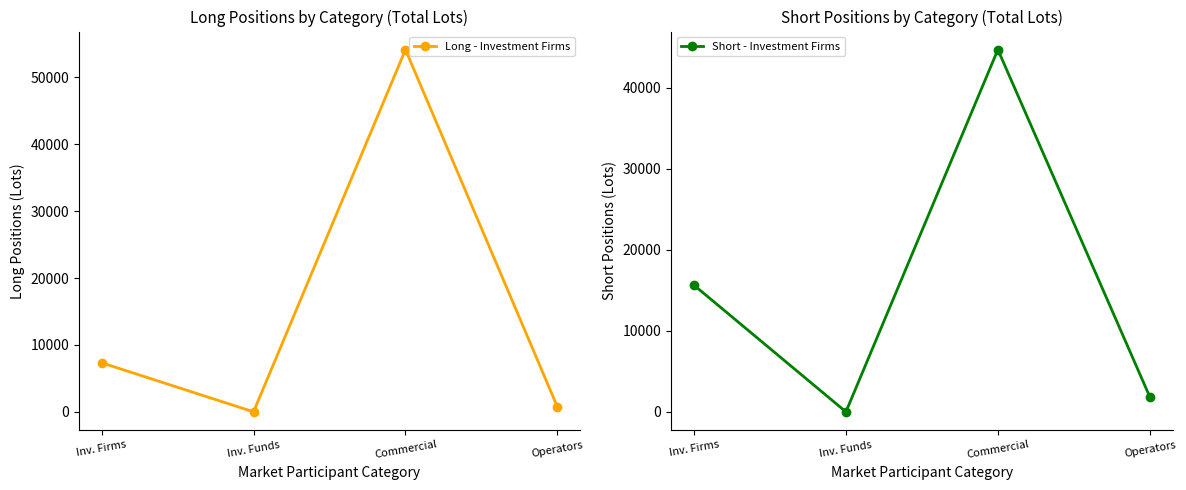

How many intersections are there between Short - Investment Firms and Long - Investment Firms?

1